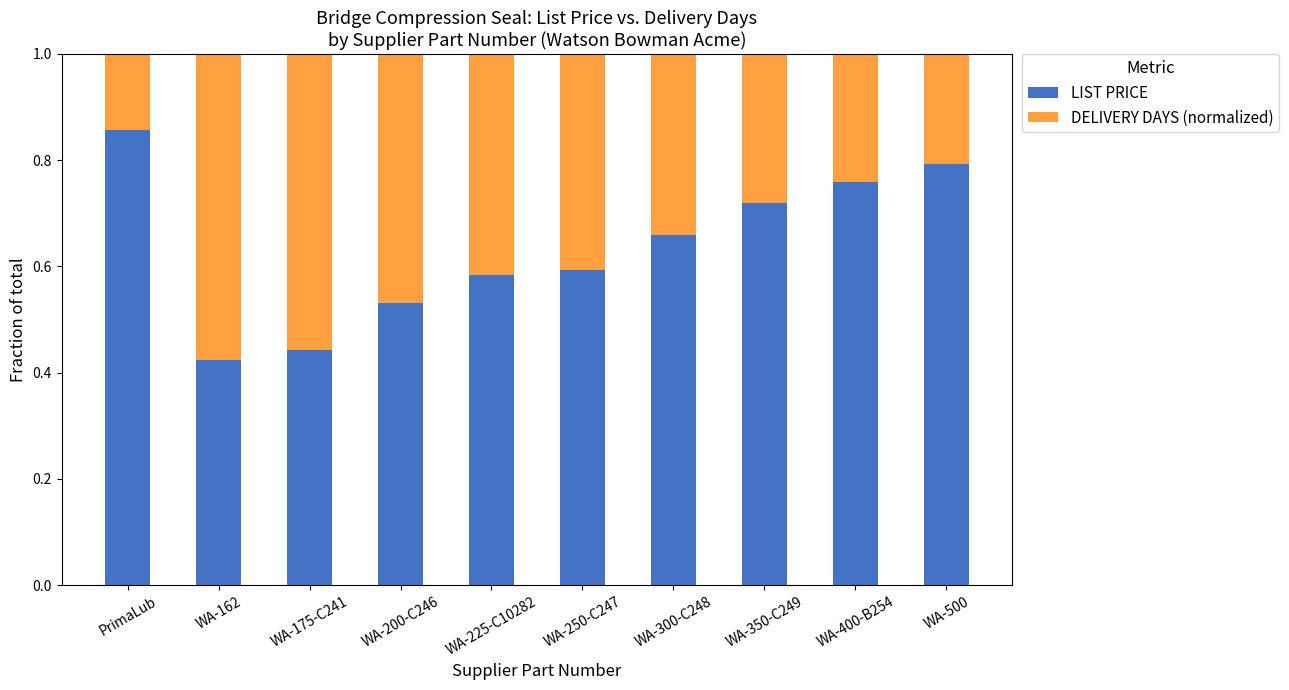

At which label does LIST PRICE reach its peak?

PrimaLub